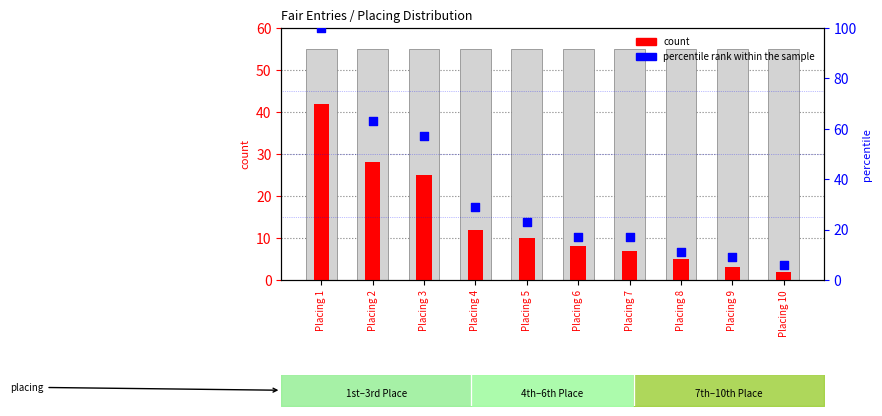

What is the total value across all series at Placing 1?

142